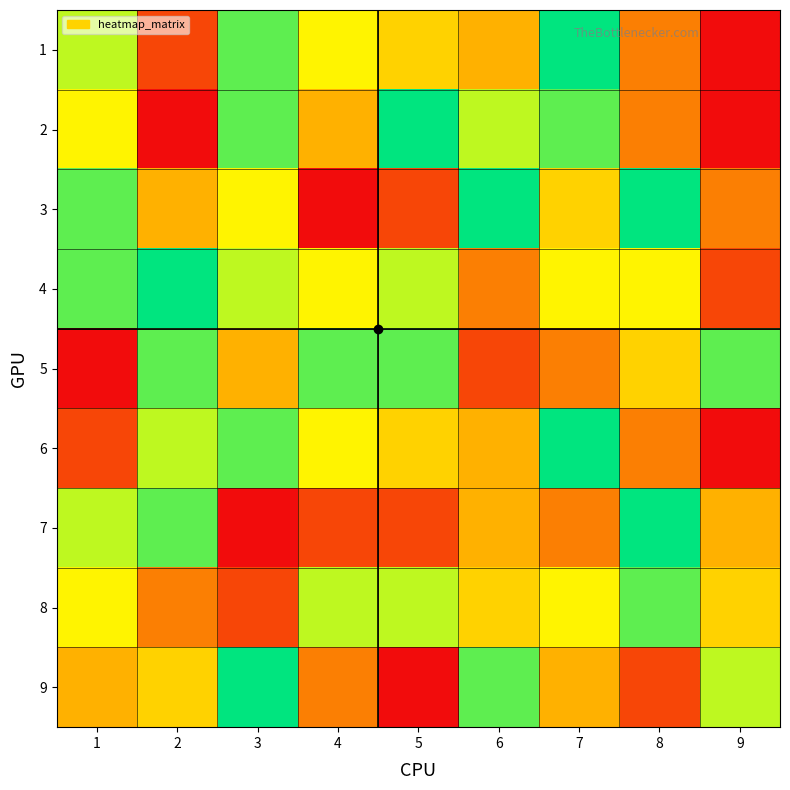

What is the minimum value shown in the chart?

1